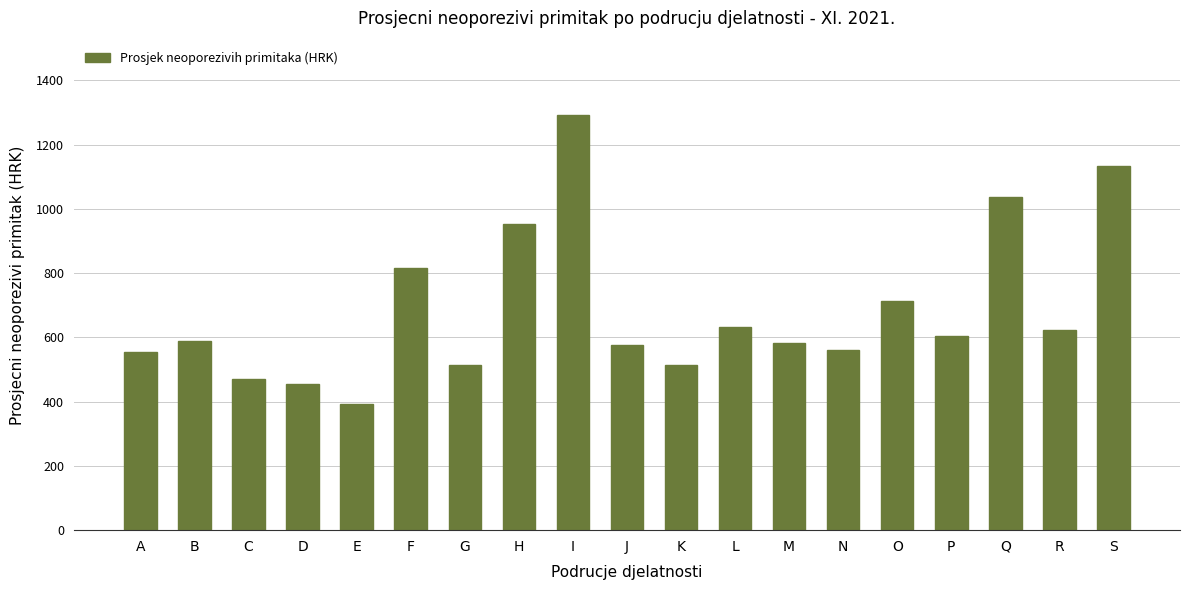

The value at C is 324. True or false?

False